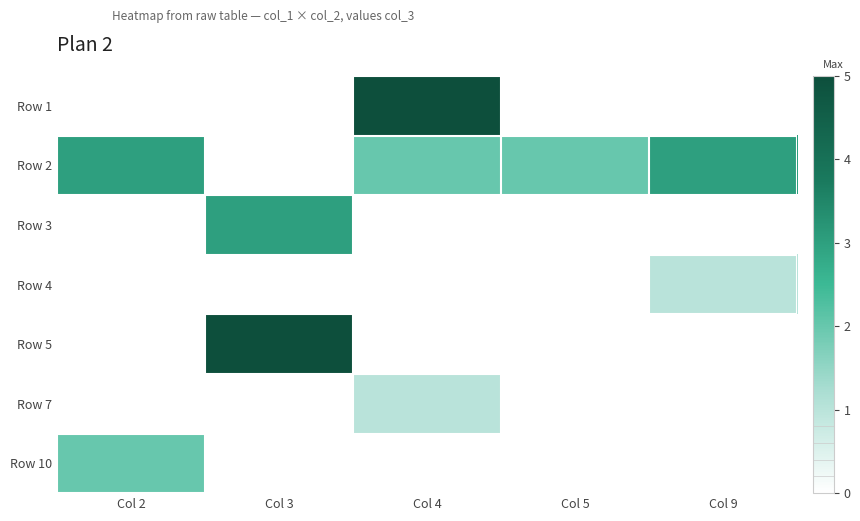

What is the difference between the highest and lowest values at Col 9?

3